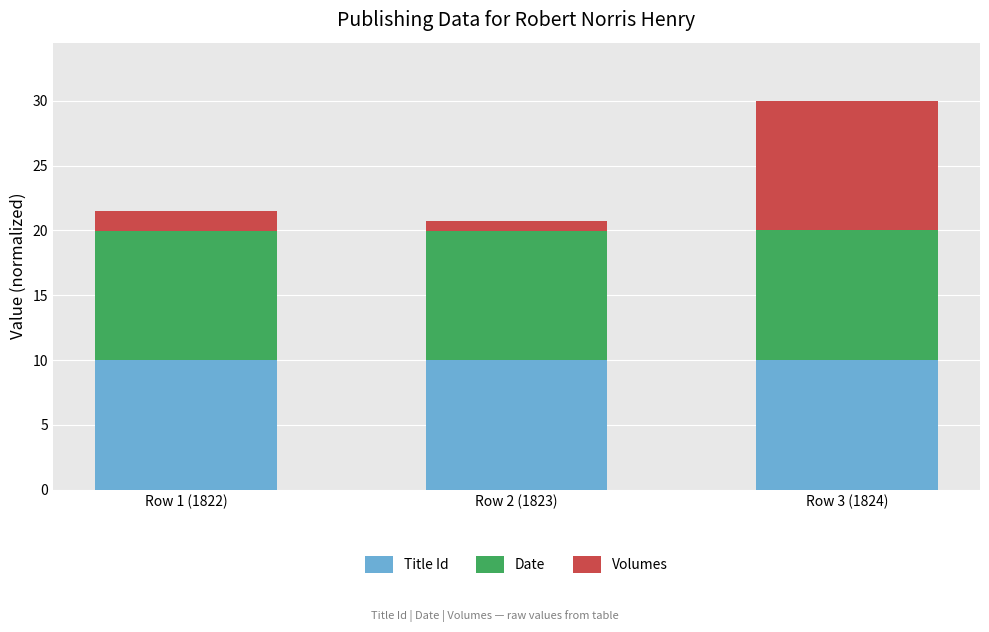

What is the total value across all series at Row 3 (1824)?

30.0